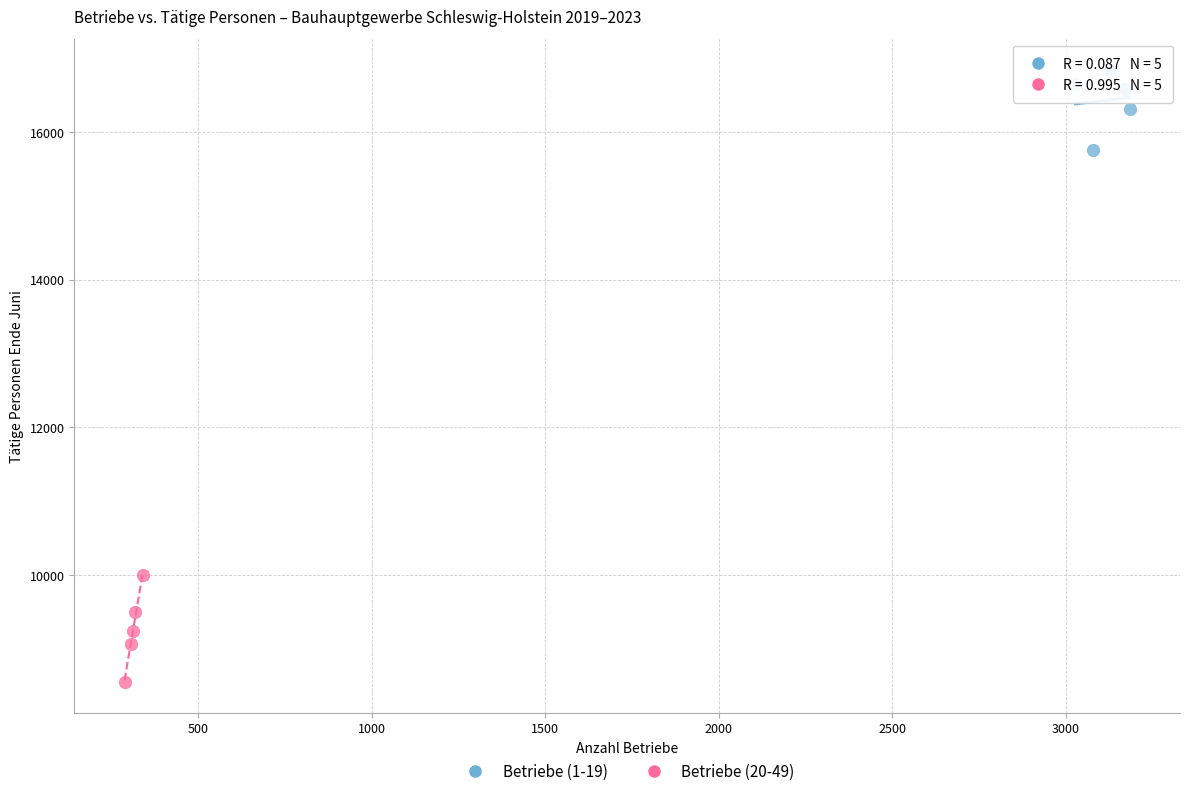

Which series contains the highest Y value?

Betriebe (1-19)